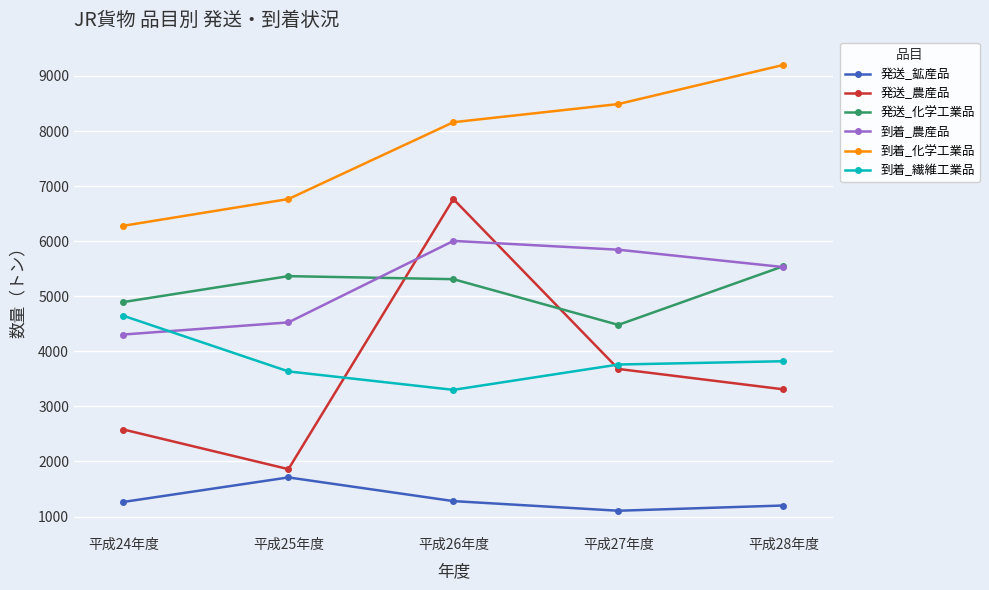

The 到着_化学工業品 series shows 11697 at 平成26年度. True or false?

False